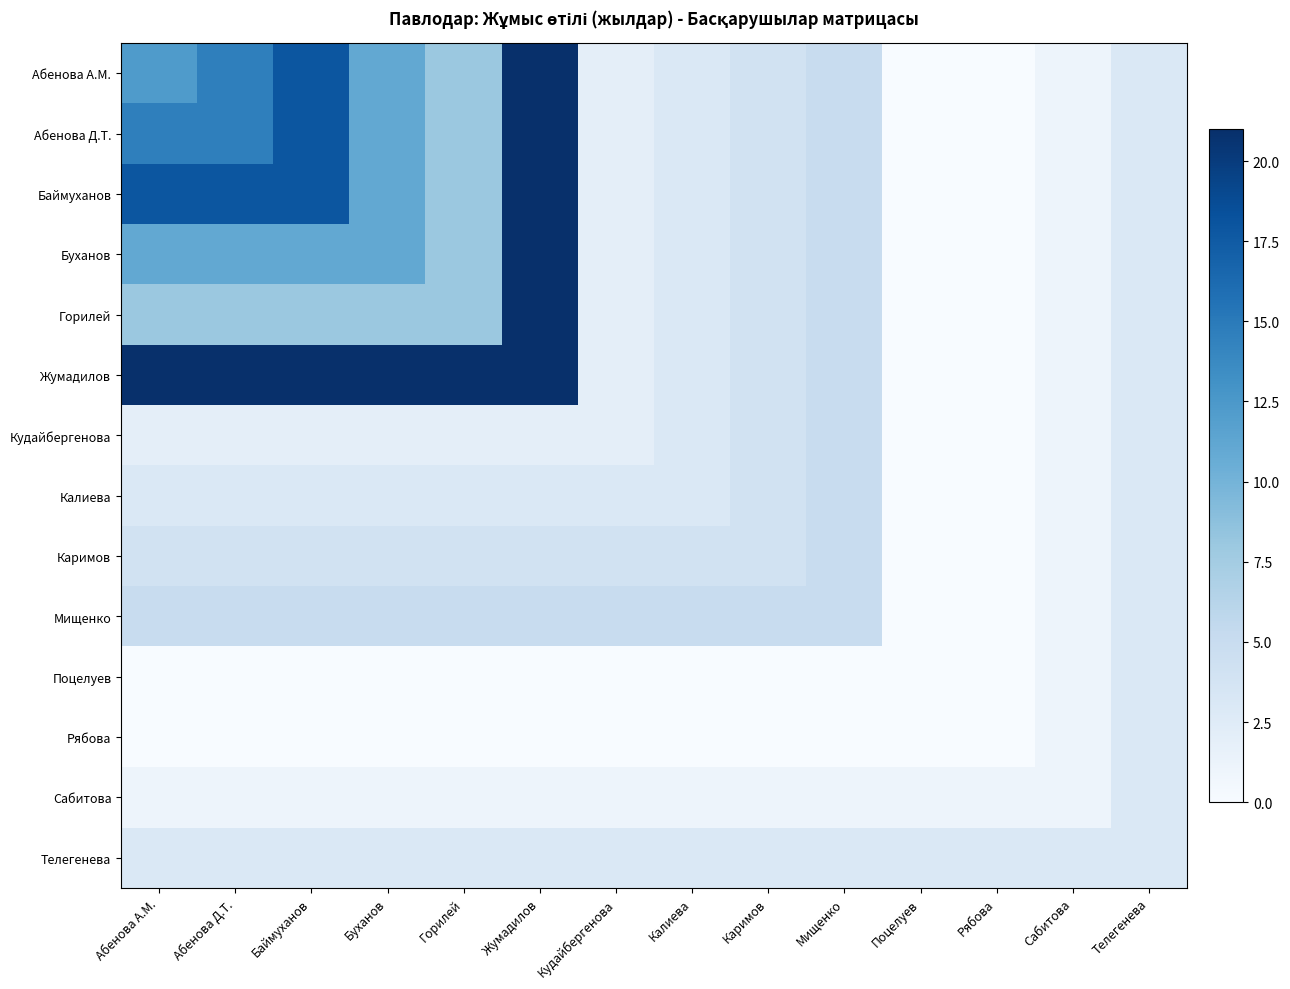

Which label corresponds to the smallest value in the chart?

Поцелуев